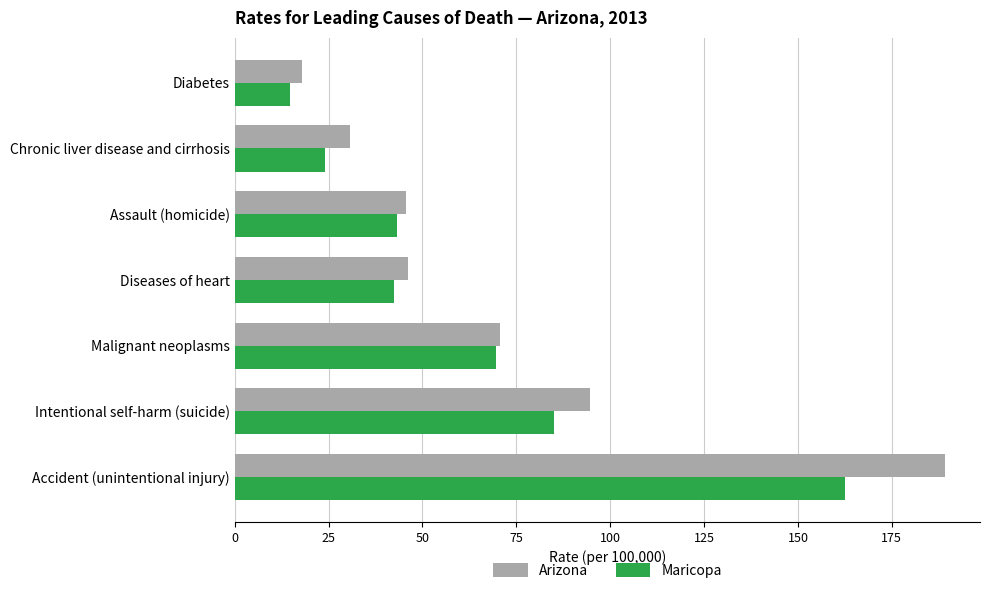

Which series has the largest range (max minus min)?

Arizona